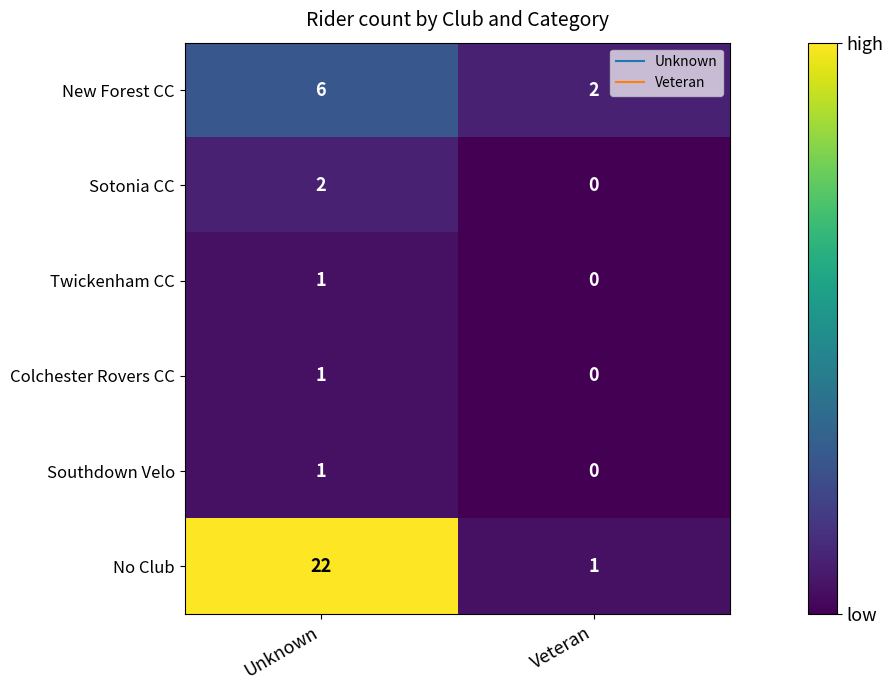

What is the maximum value shown in the chart?

22